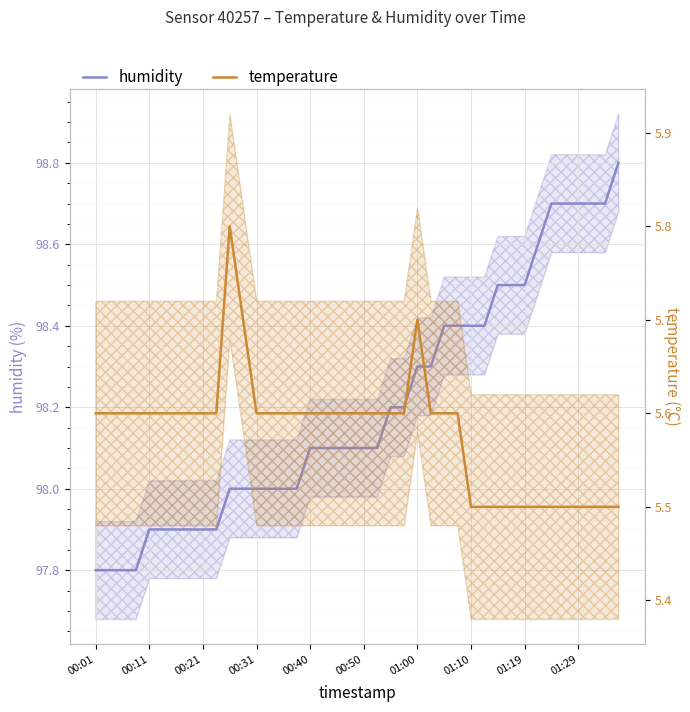

At which category is the sum across all series the highest?

39